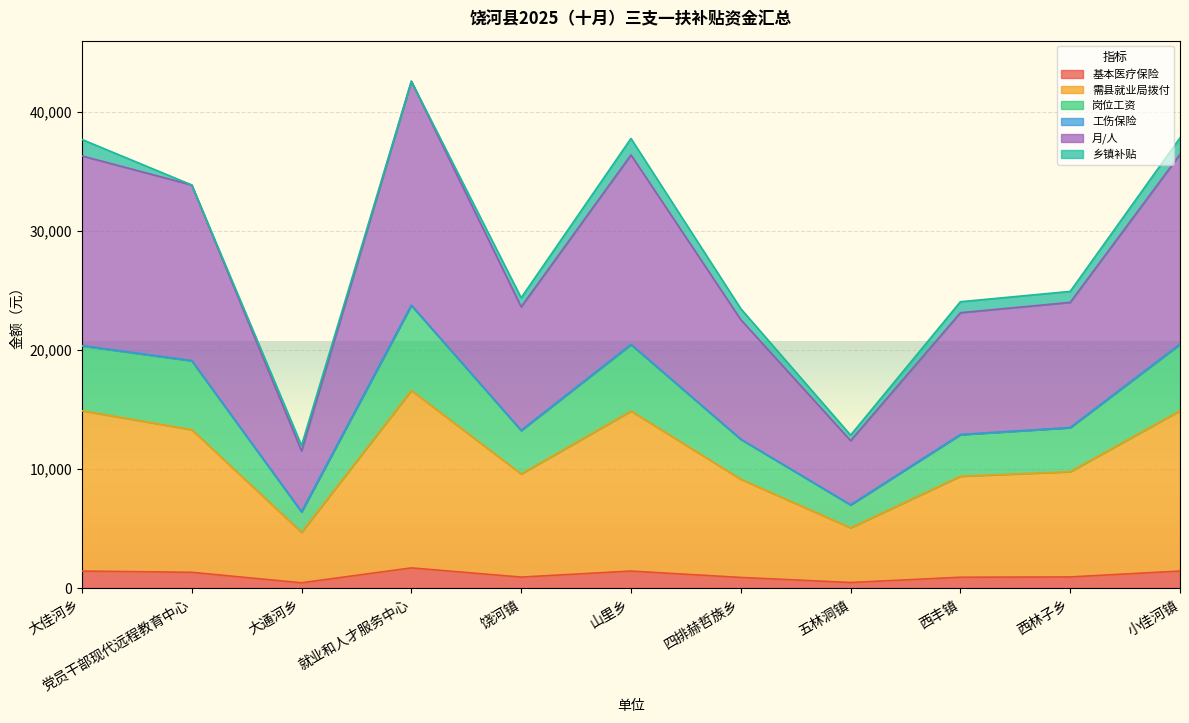

How many interior local valleys does the 工伤保险 series have?

3